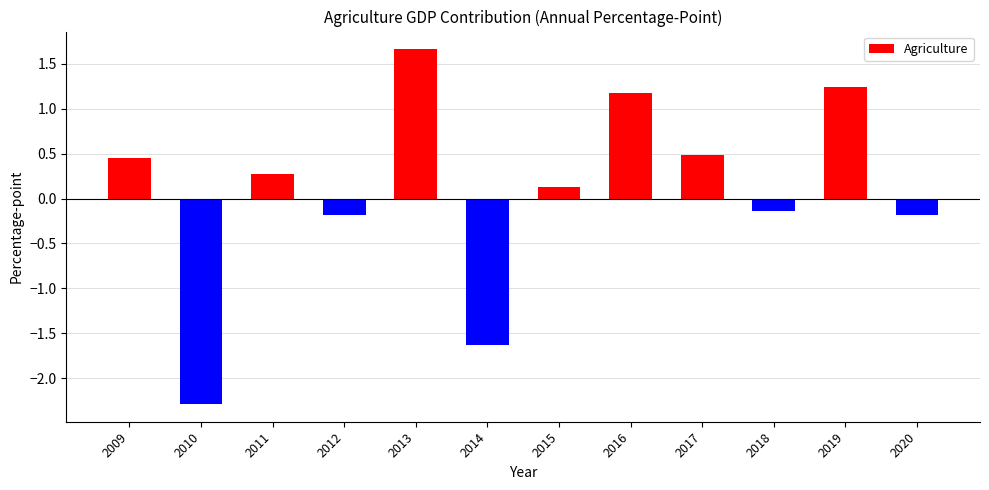

Reading left to right, what are all the values shown in this chart?

2009=0.5	2010=-2.3	2011=0.3	2012=-0.2	2013=1.7	2014=-1.6	2015=0.1	2016=1.2	2017=0.5	2018=-0.1	2019=1.2	2020=-0.2